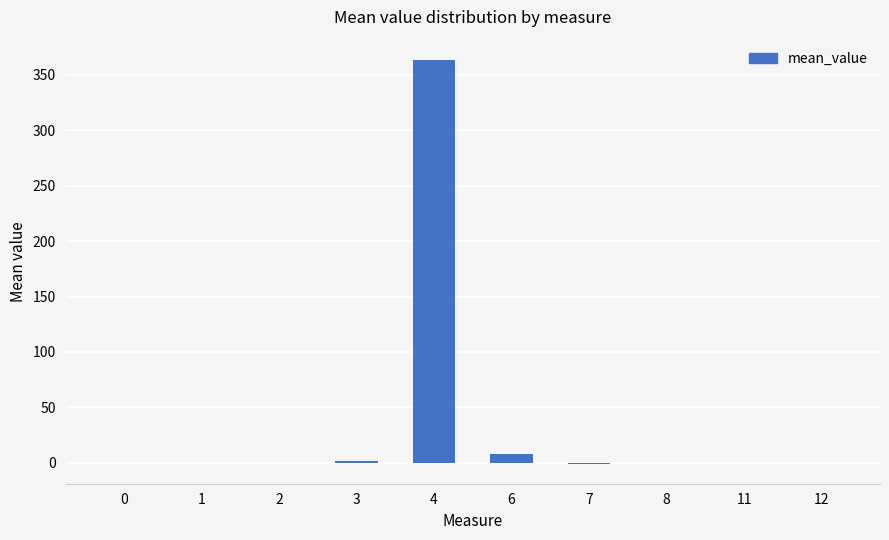

How many categories are shown in the chart?

10